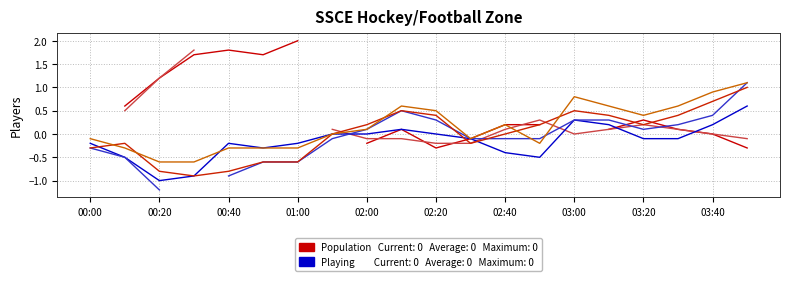

At how many categories does at least one series exceed 0?

11